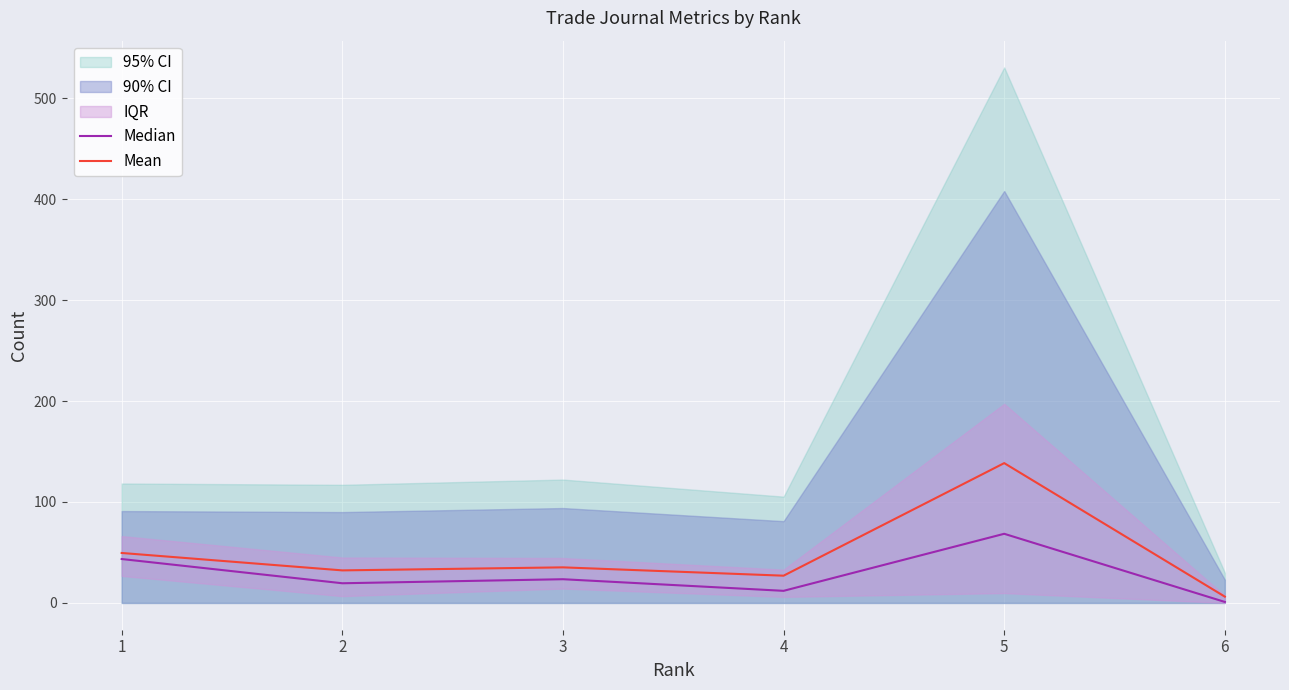

What is the sum of all Mean values?

288.8